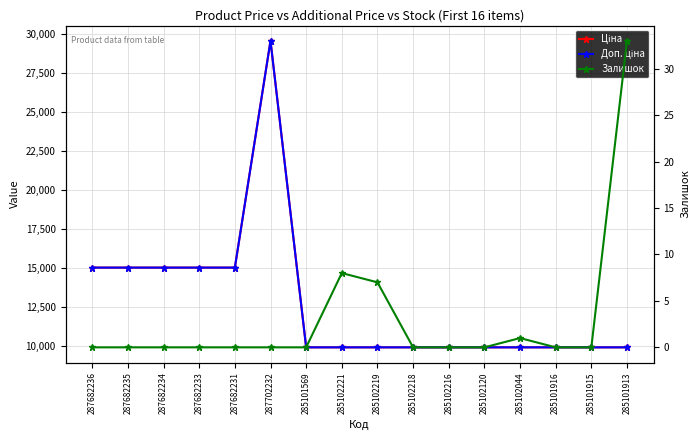

Between 287682234 and 285101569, which is larger?

287682234